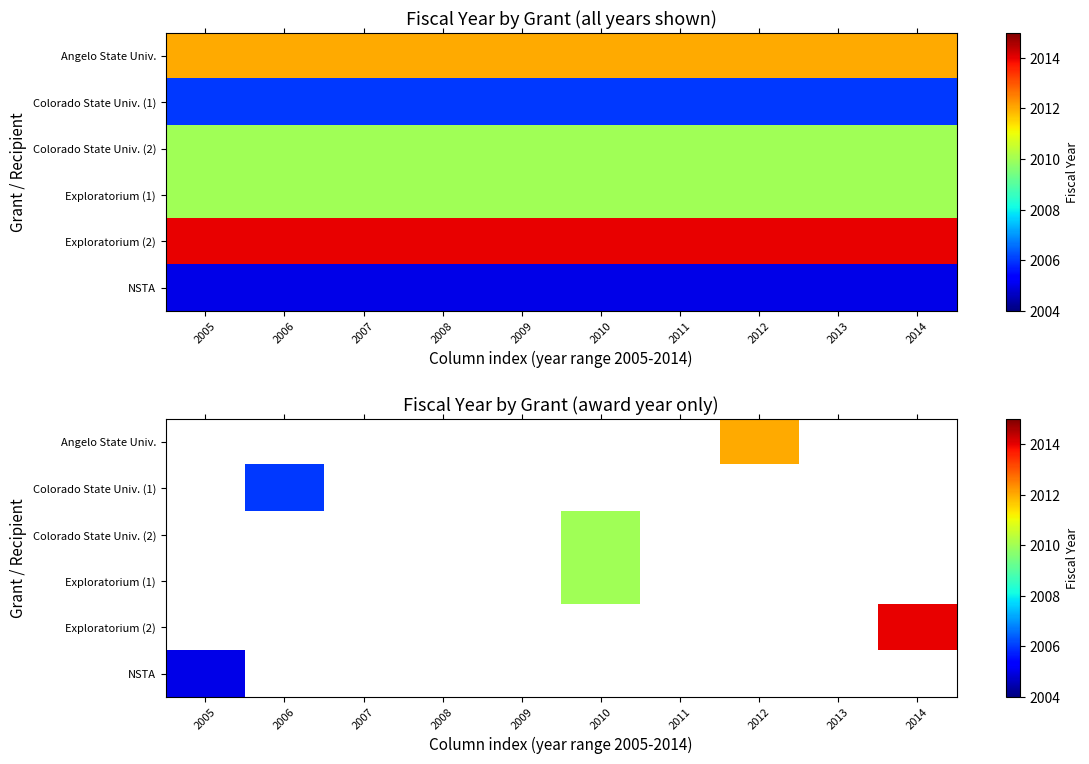

Is the value of Exploratorium (2) at 2007 greater than the value of Colorado State Univ. (2) at 2014?

No